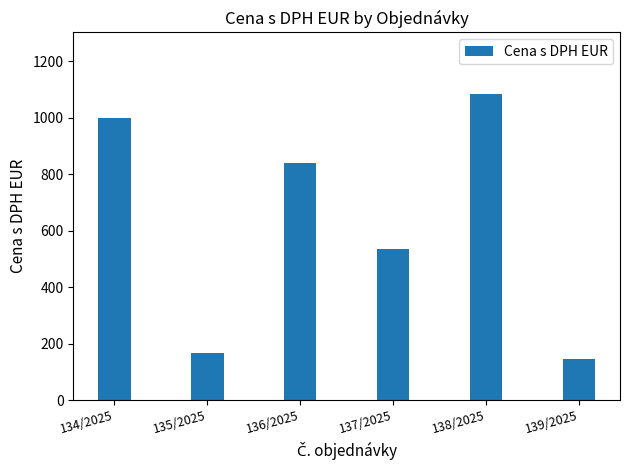

What is the ratio of the value at 135/2025 to the value at 139/2025?

1.2